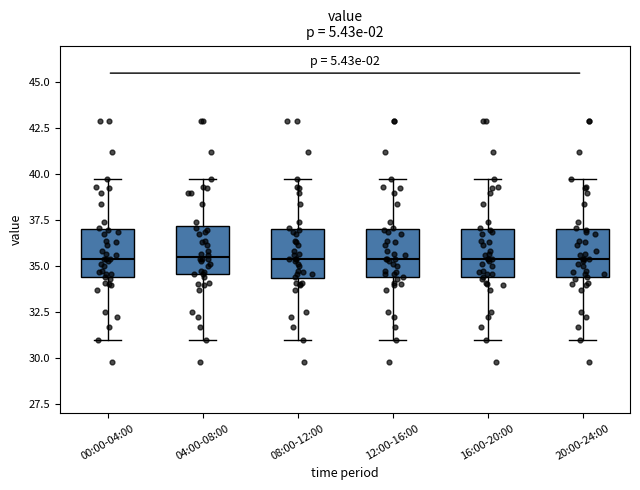

Reading left to right, read every box against the y-axis: the position of its median line, the range the box covers, and the ends of its whiskers. The values are not printed on the chart, so give them approximately, as read against the axis.

00:00-04:00: median 35.5, box 34.5 to 37.0, whiskers 31.0 to 39.5
04:00-08:00: median 35.5, box 34.5 to 37.0, whiskers 31.0 to 39.5
08:00-12:00: median 35.5, box 34.5 to 37.0, whiskers 31.0 to 39.5
12:00-16:00: median 35.5, box 34.5 to 37.0, whiskers 31.0 to 39.5
16:00-20:00: median 35.5, box 34.5 to 37.0, whiskers 31.0 to 39.5
20:00-24:00: median 35.5, box 34.5 to 37.0, whiskers 31.0 to 39.5